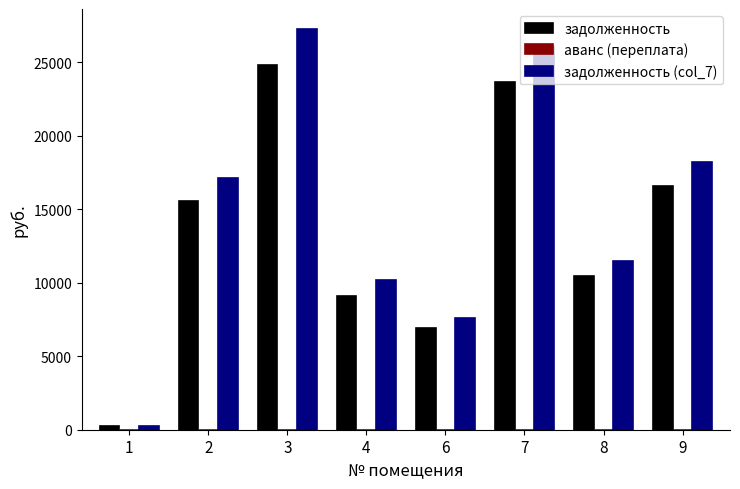

The value of задолженность at 8 is 10450.6. True or false?

True